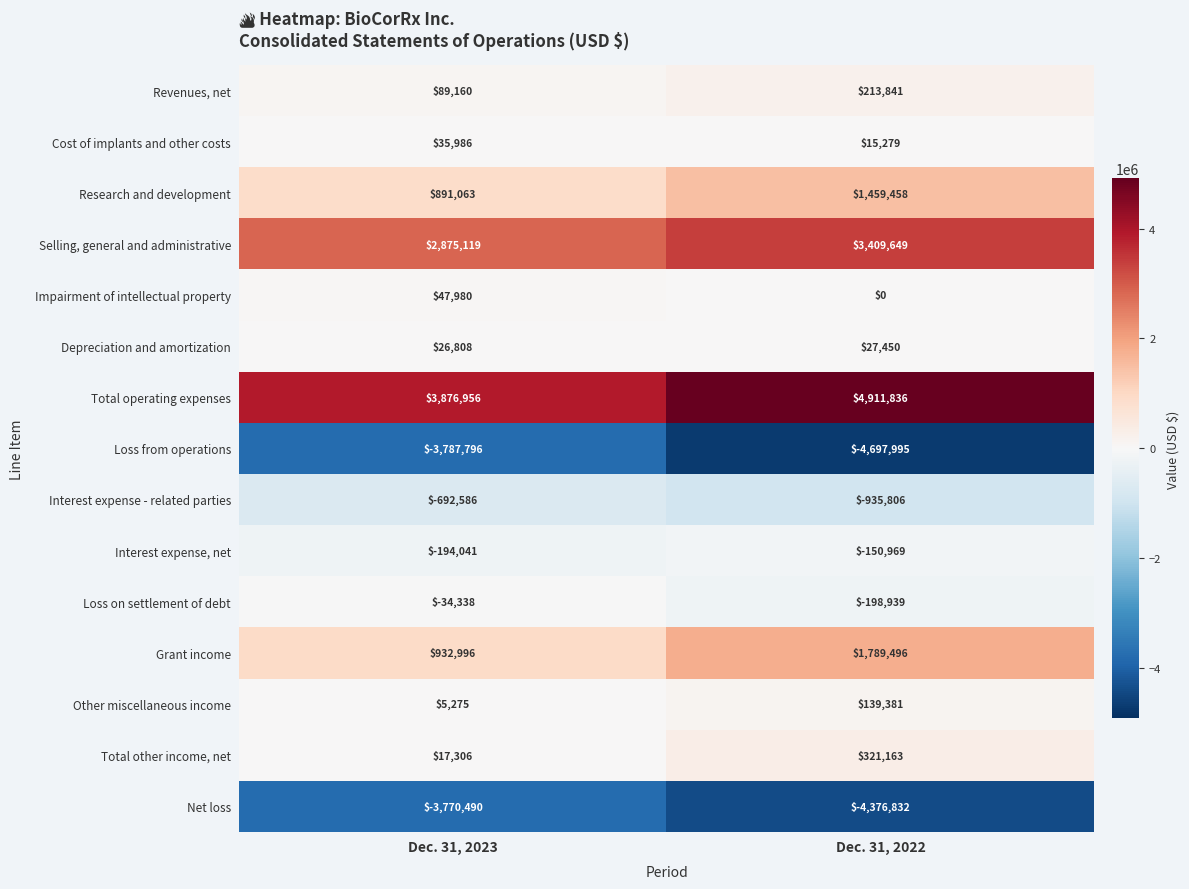

Which series has the largest range (max minus min)?

Total operating expenses